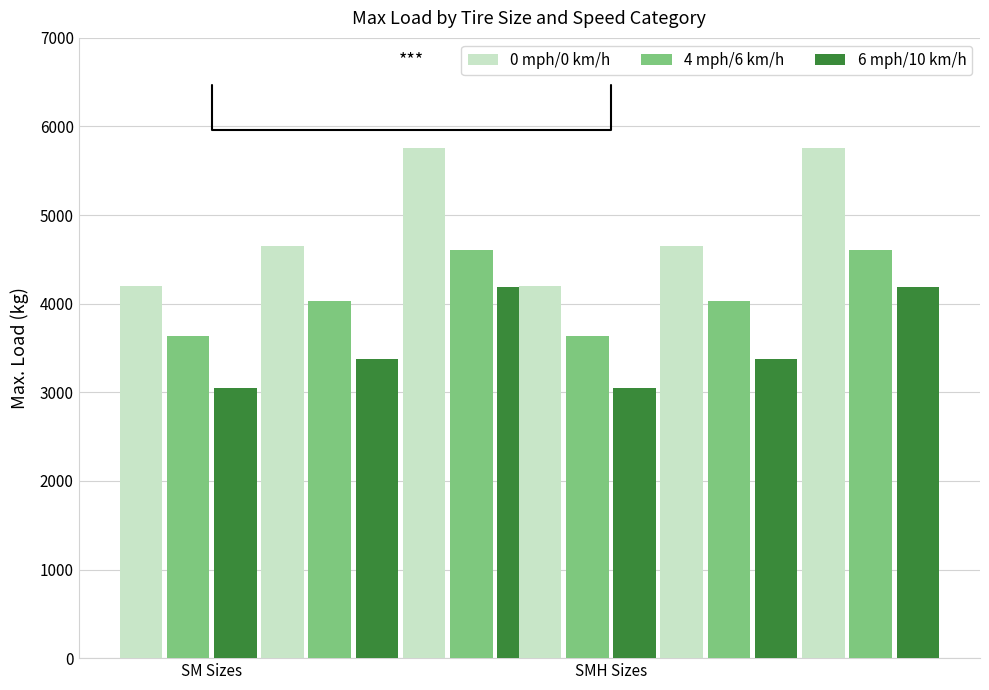

What is the maximum value for 6 mph/10 km/h?

4185